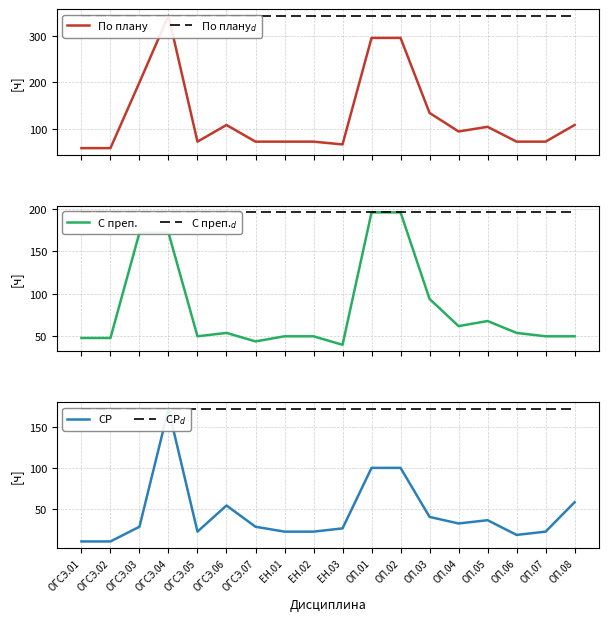

At which category does the chart reach its minimum across all series?

ОГСЭ.01